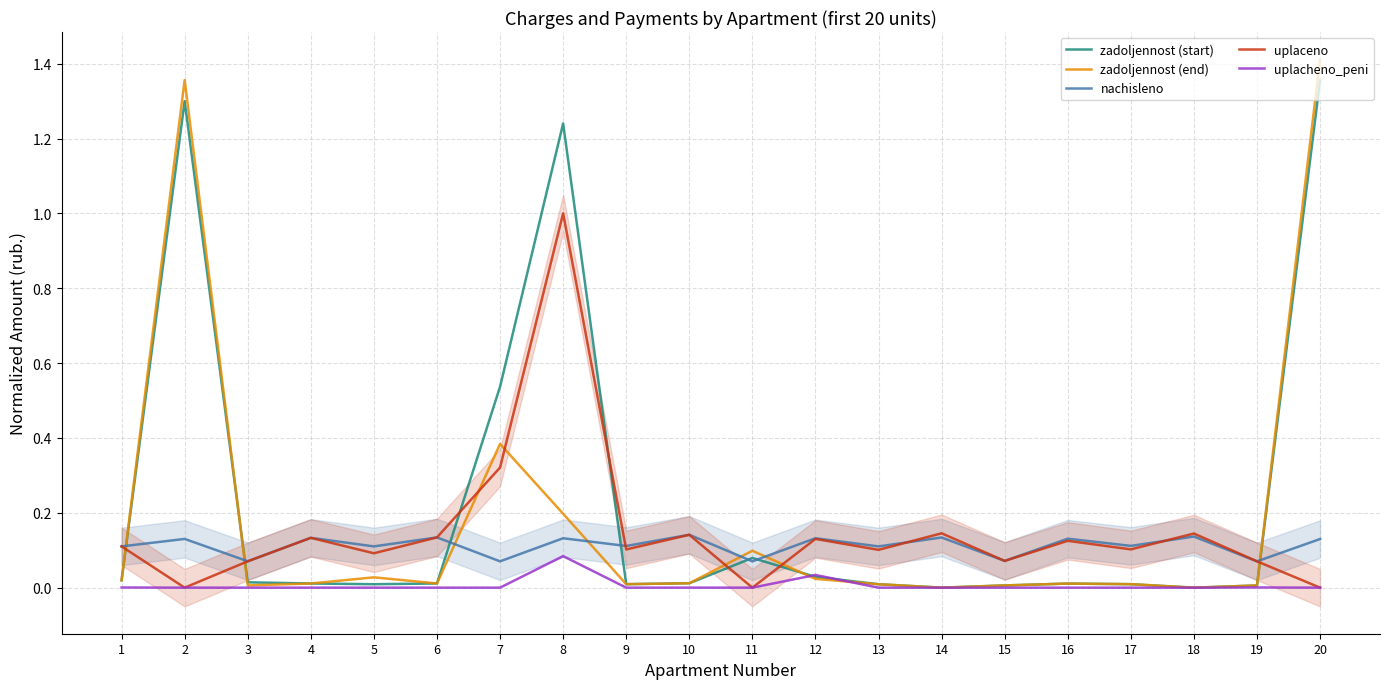

Which series changed the most between 17 and 18?

uplaceno